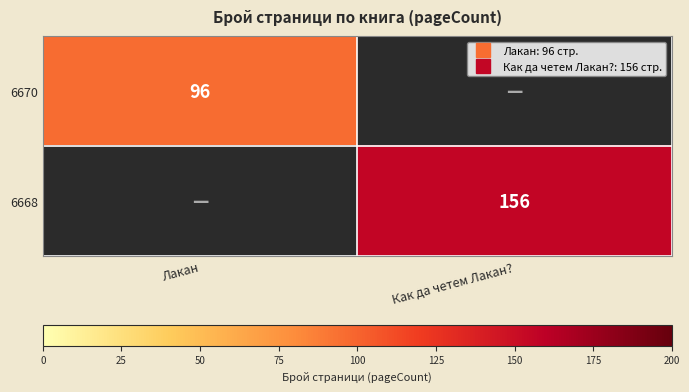

What is the maximum value for 6670?

96.0